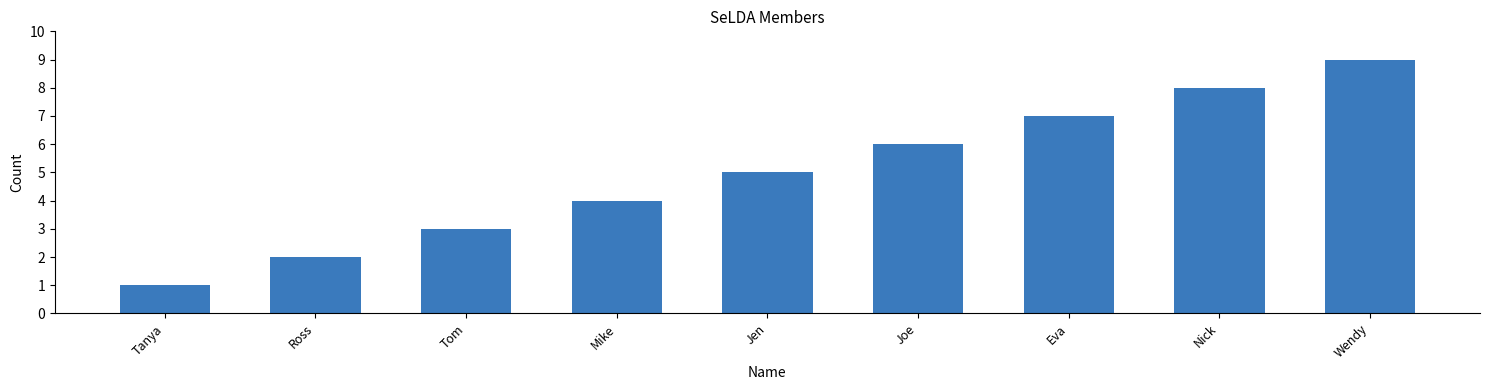

What is the maximum value shown in the chart?

9